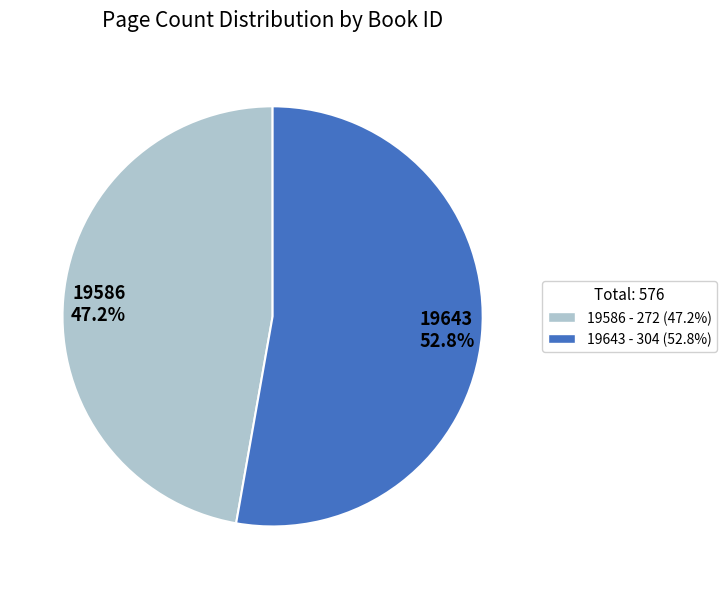

Is it true that 19586 is 42% of the pie?

False